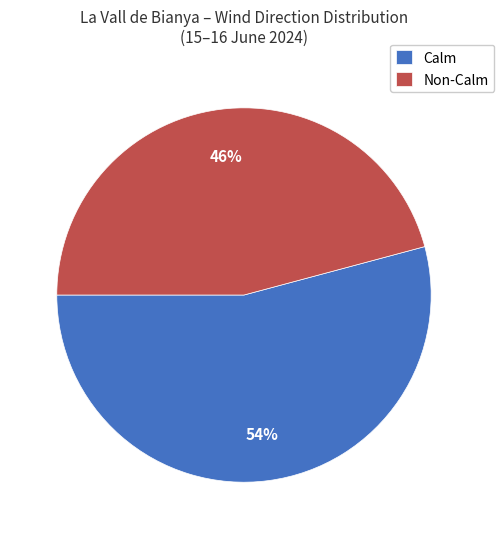

What is the majority slice?

Calm